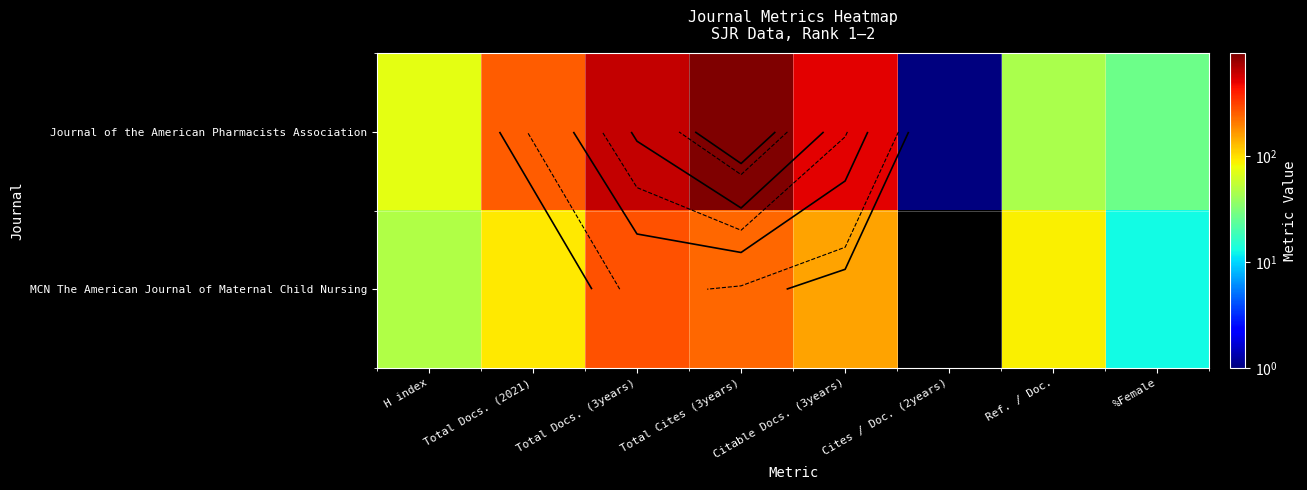

How many values in the MCN The American Journal of Maternal Child Nursing series are below 94?

4